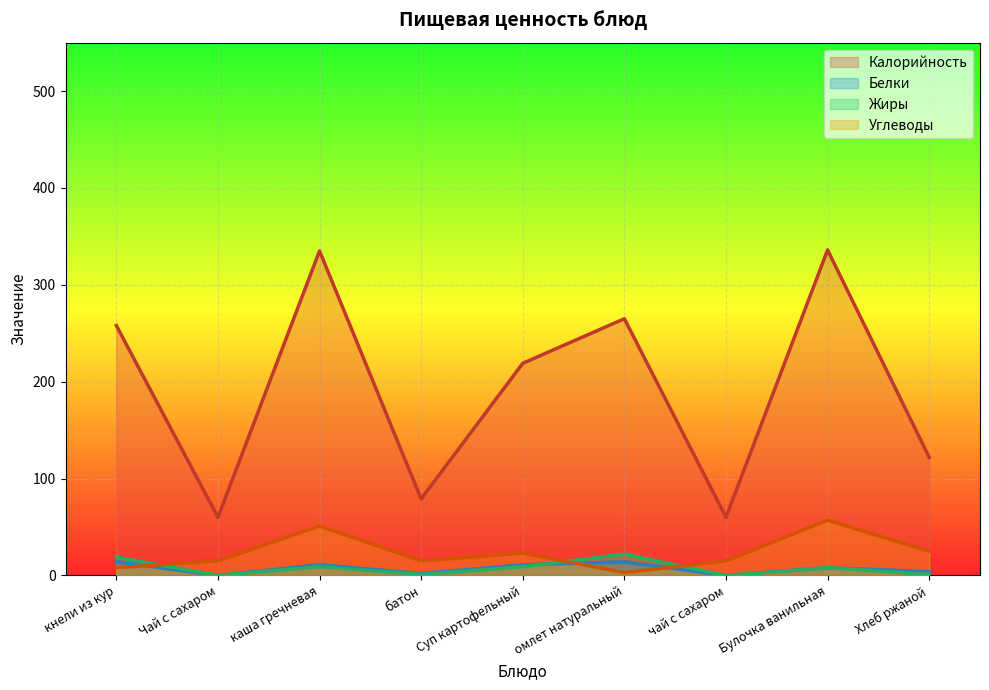

At which category does Жиры reach its first local peak?

каша гречневая